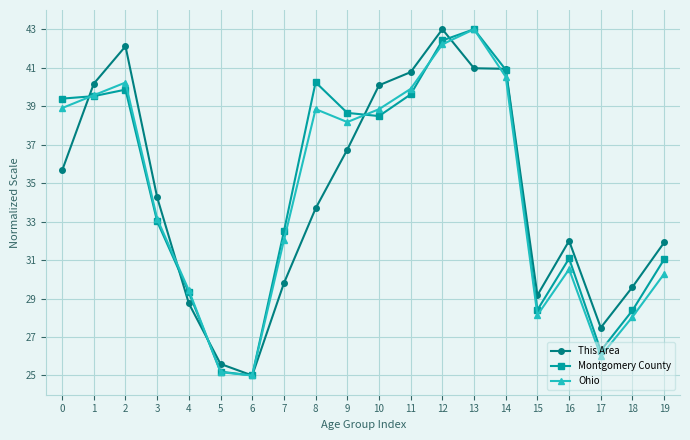

At which label does This Area reach its peak?

12